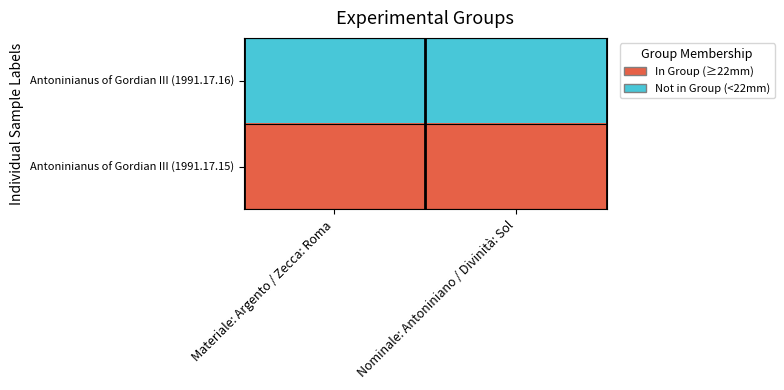

At which label is Antoninianus of Gordian III, Rome, 241- (1991.17.15) closest to 22?

1